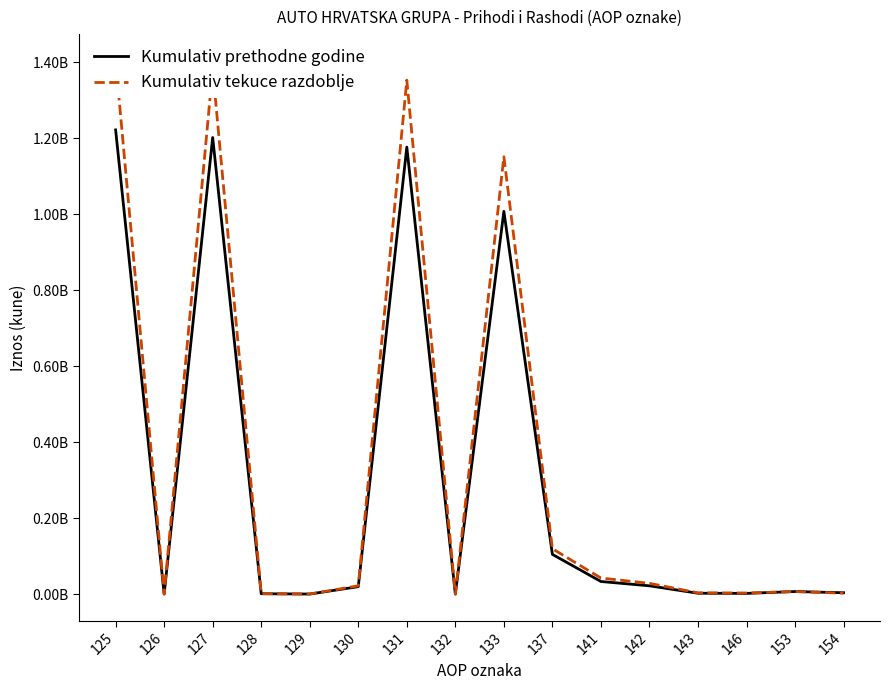

What is the difference between the maximum and minimum values in the Kumulativ tekuce razdoblje series?

1403459691